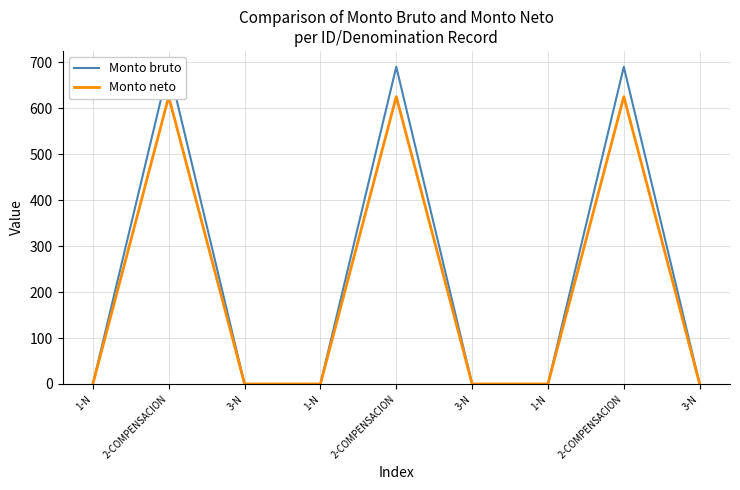

The Monto neto series shows 0 at 3-N. True or false?

True